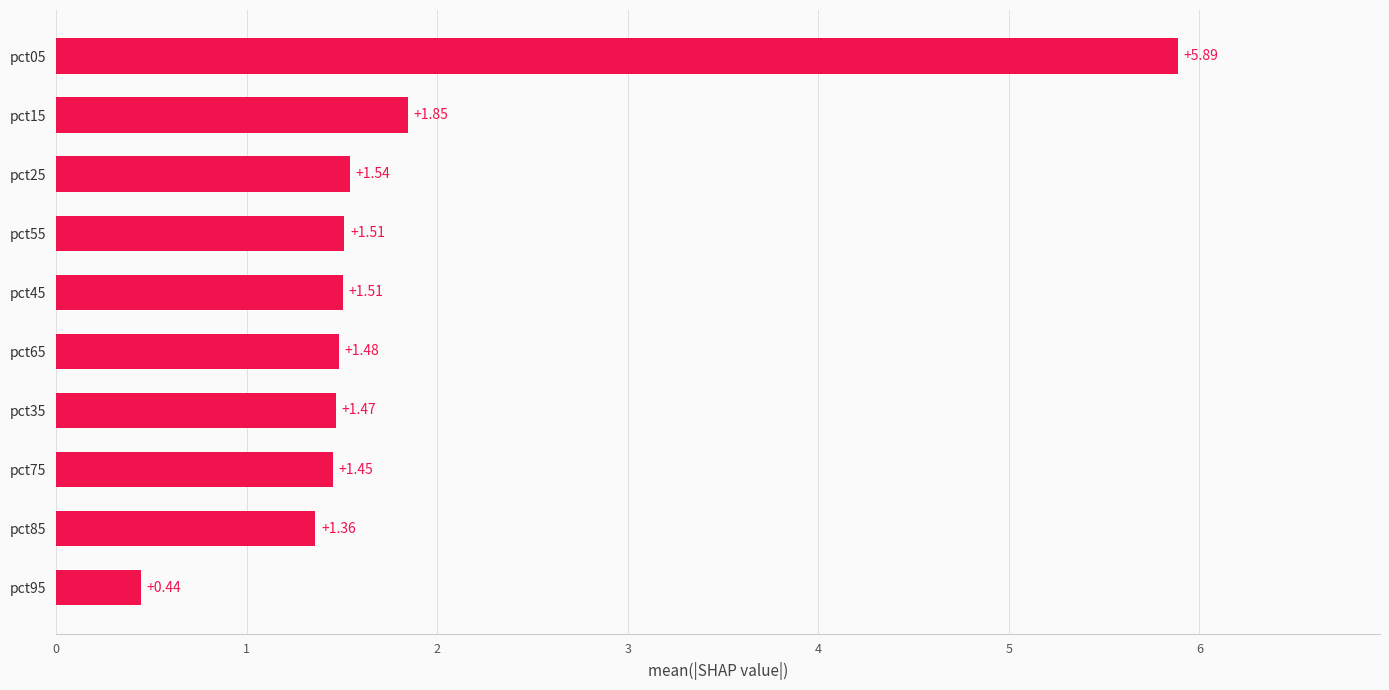

Which has a higher value, pct15 or pct35?

pct15